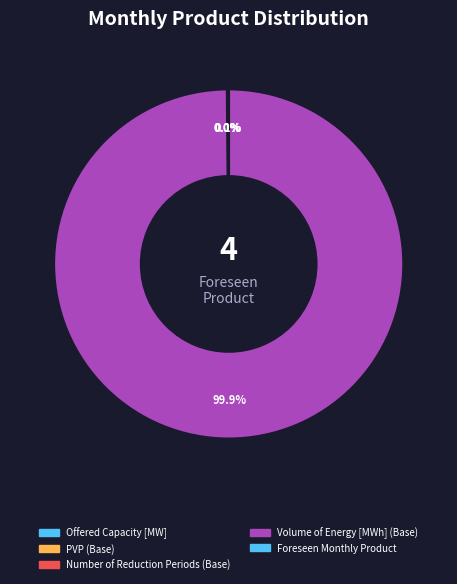

Does any single category account for the majority?

Yes